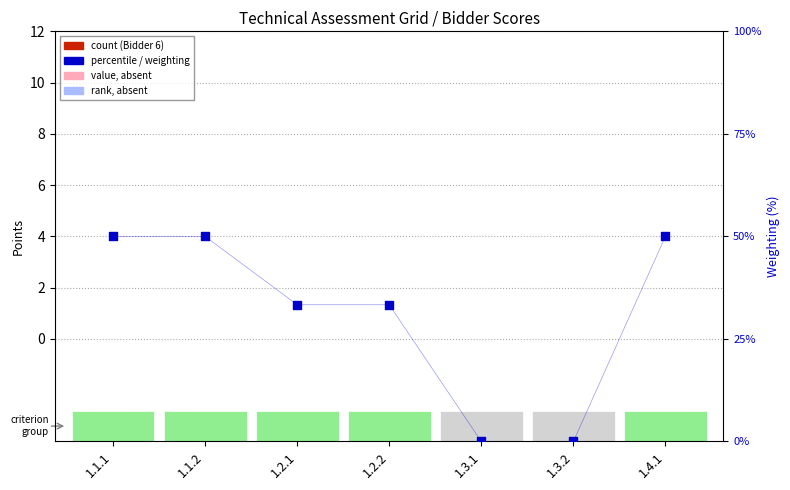

Which series has the largest total across all categories?

weighting (scaled)